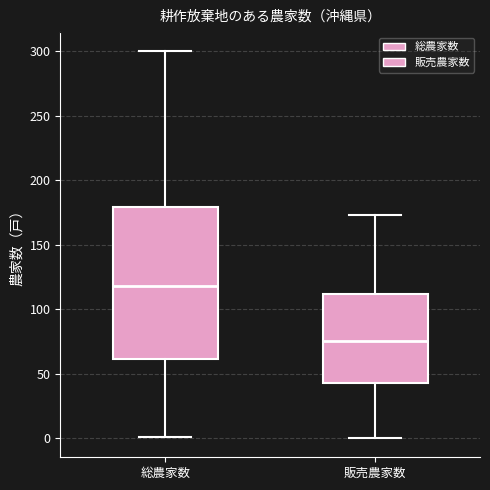

Reading left to right, transcribe this box plot: for each box, give where its median line is, the range the box spans, and where its two whiskers end, as read against the y-axis. The values are not printed on the chart, so give them approximately, as read against the axis.

総農家数: median 120, box 60 to 180, whiskers 0 to 300
販売農家数: median 75, box 45 to 110, whiskers 0 to 175